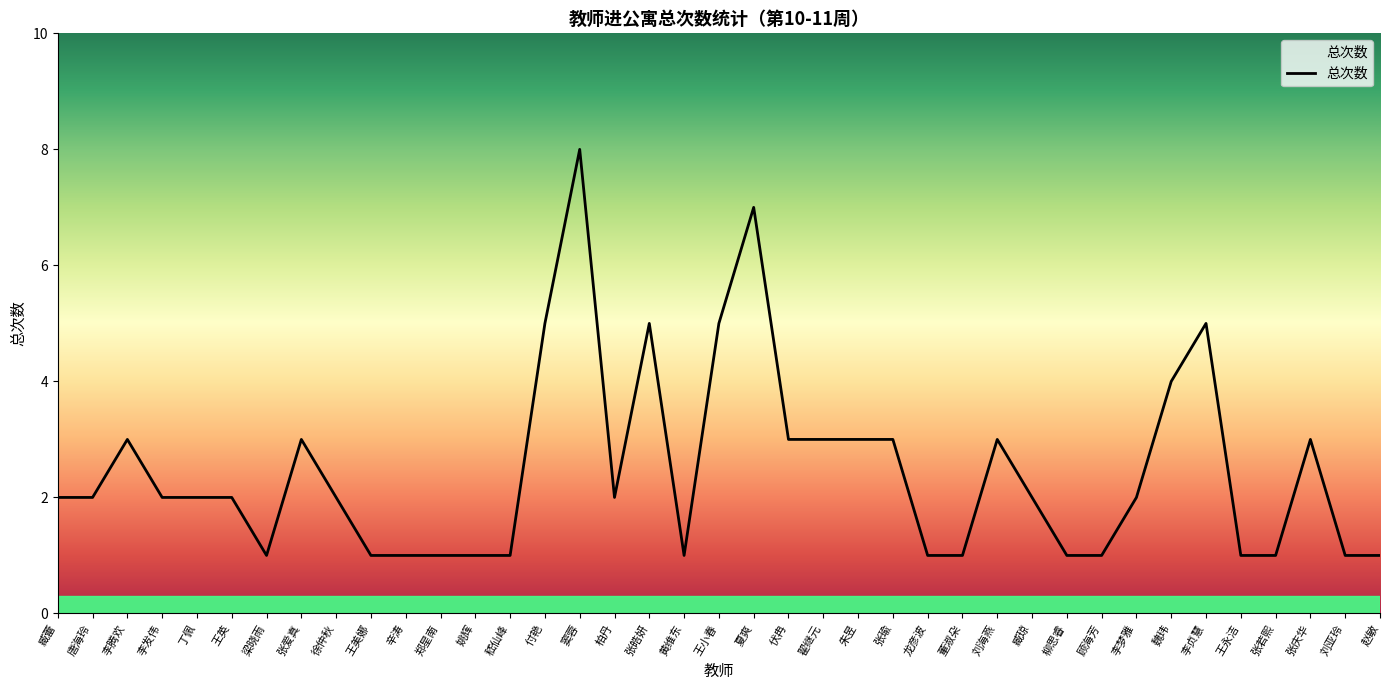

What is the change in value from 王小春 to 李梦雅?

-3